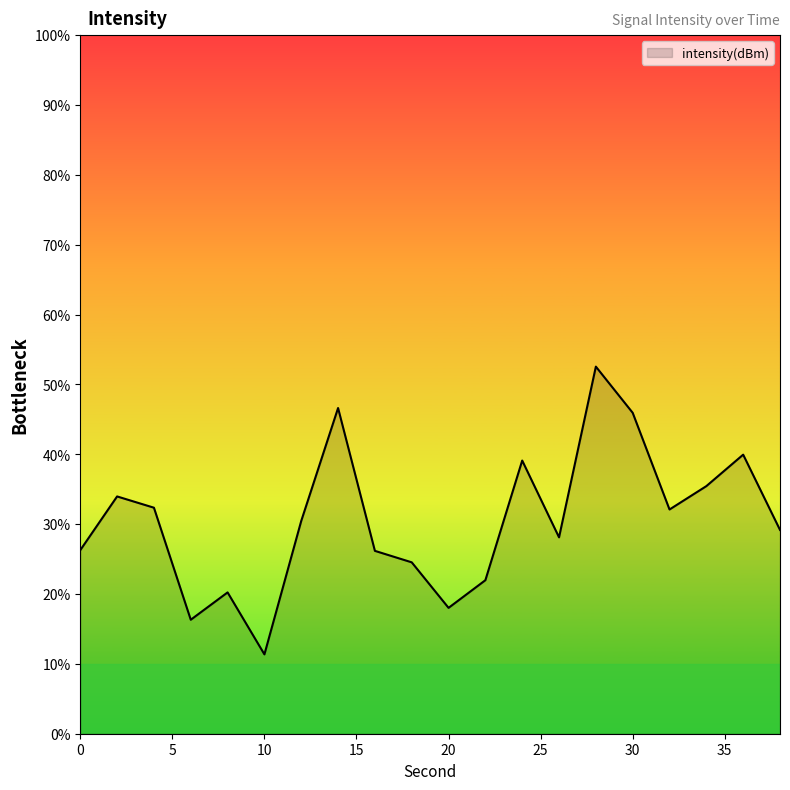

How many lines are shown in the chart?

1